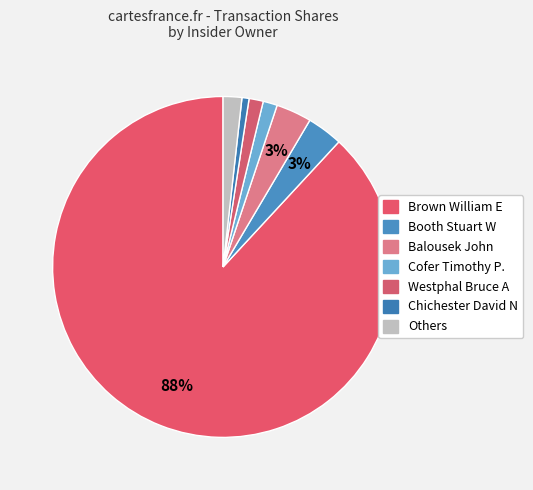

How many segments does this pie chart have?

7